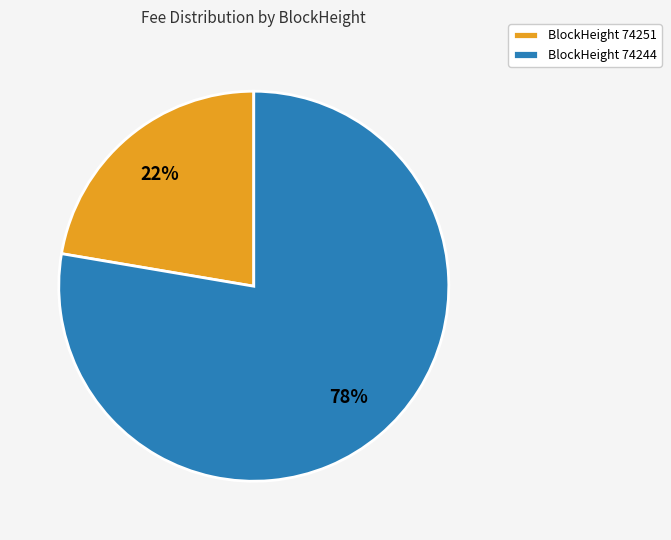

Which slice is the largest?

BlockHeight 74244